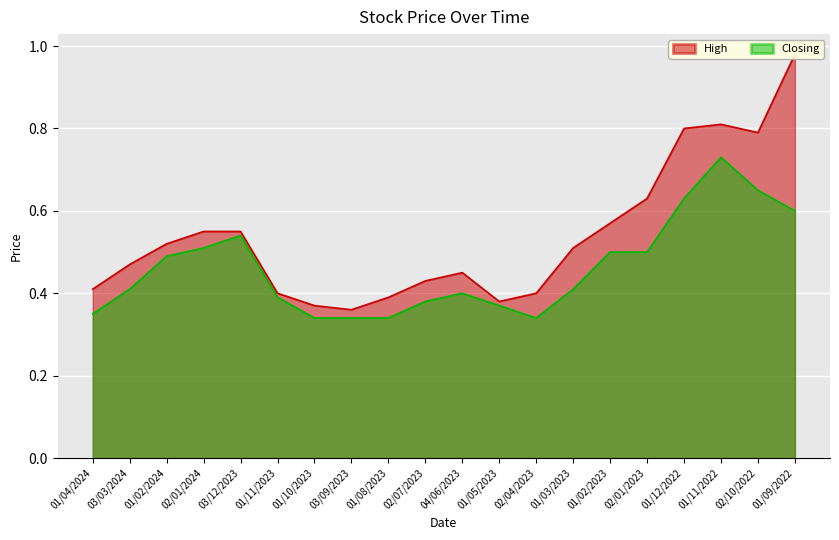

At which category does Closing reach its first local peak?

03/12/2023